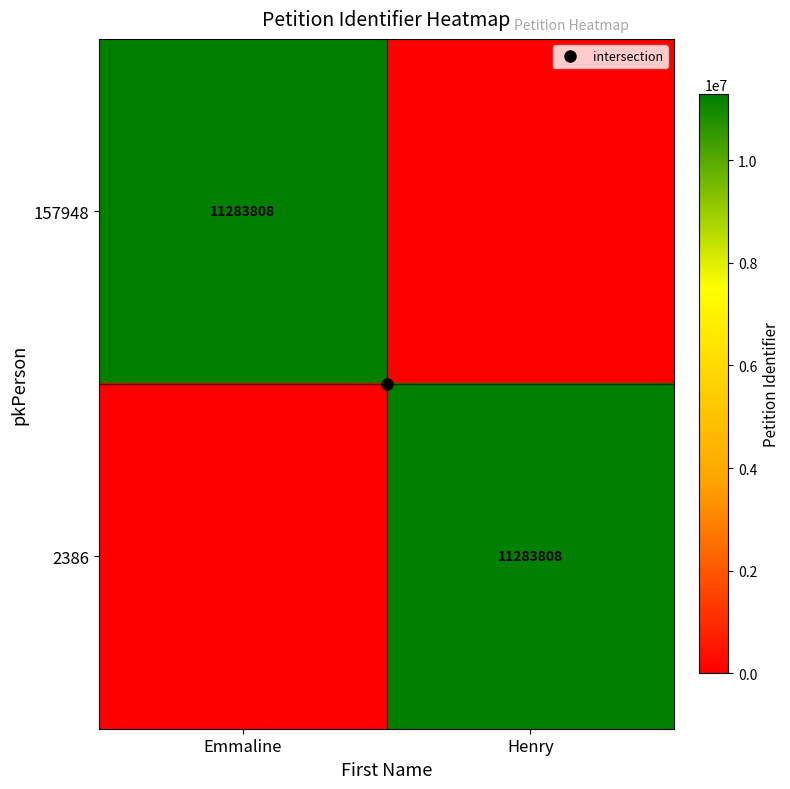

Between Henry and Emmaline, which is larger?

Emmaline